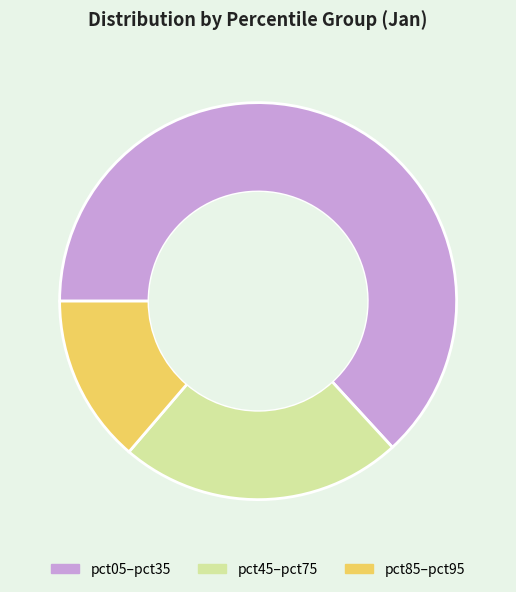

Is there a majority slice in this chart?

Yes